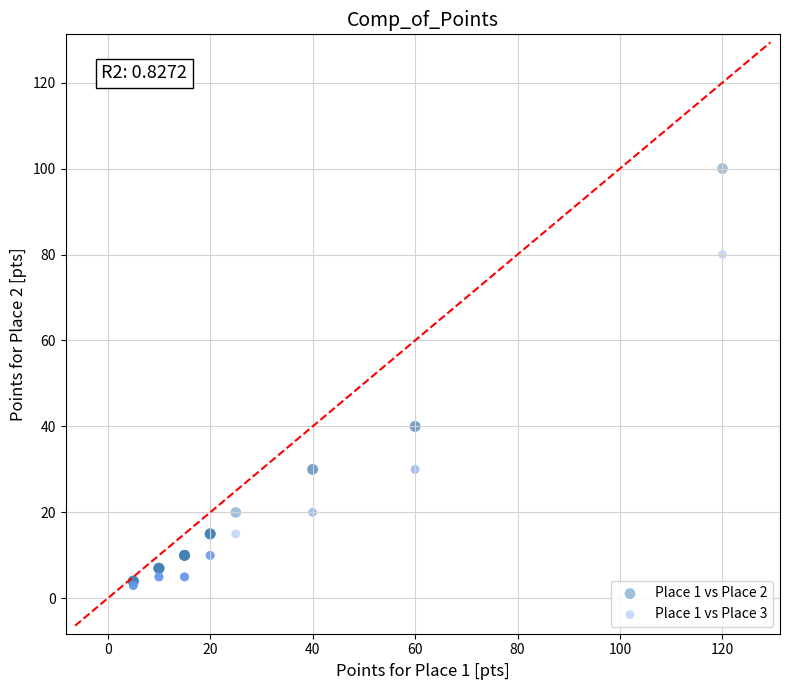

Which series reaches the maximum Y coordinate?

Place 1 vs Place 2